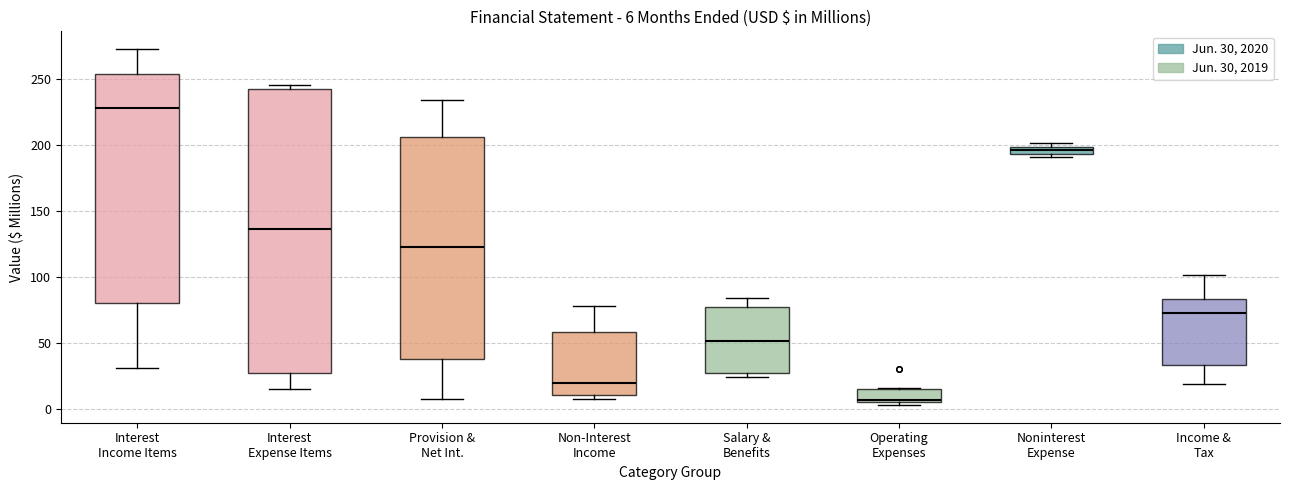

Which box has the highest median line?

Interest Income Items